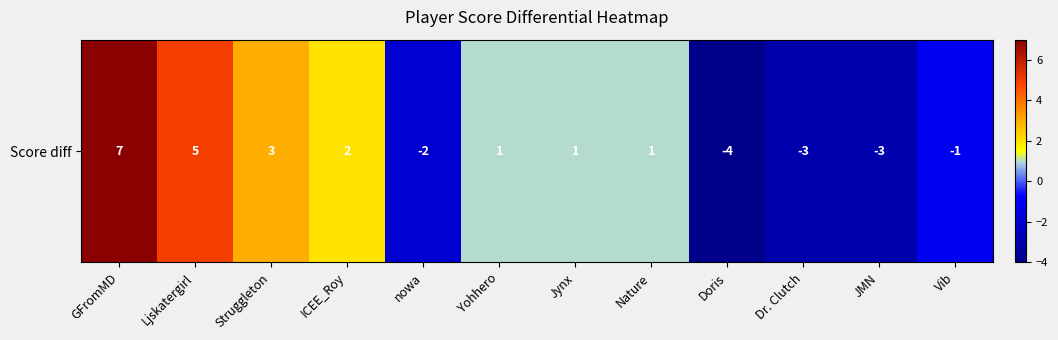

Between GFromMD and Dr. Clutch, which is larger?

GFromMD